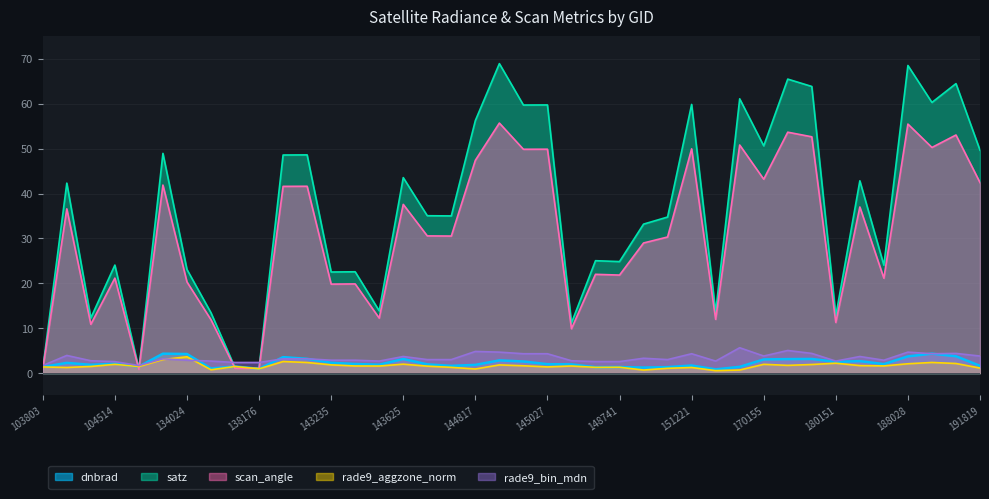

How many data points in scan_angle are less than 30?

18